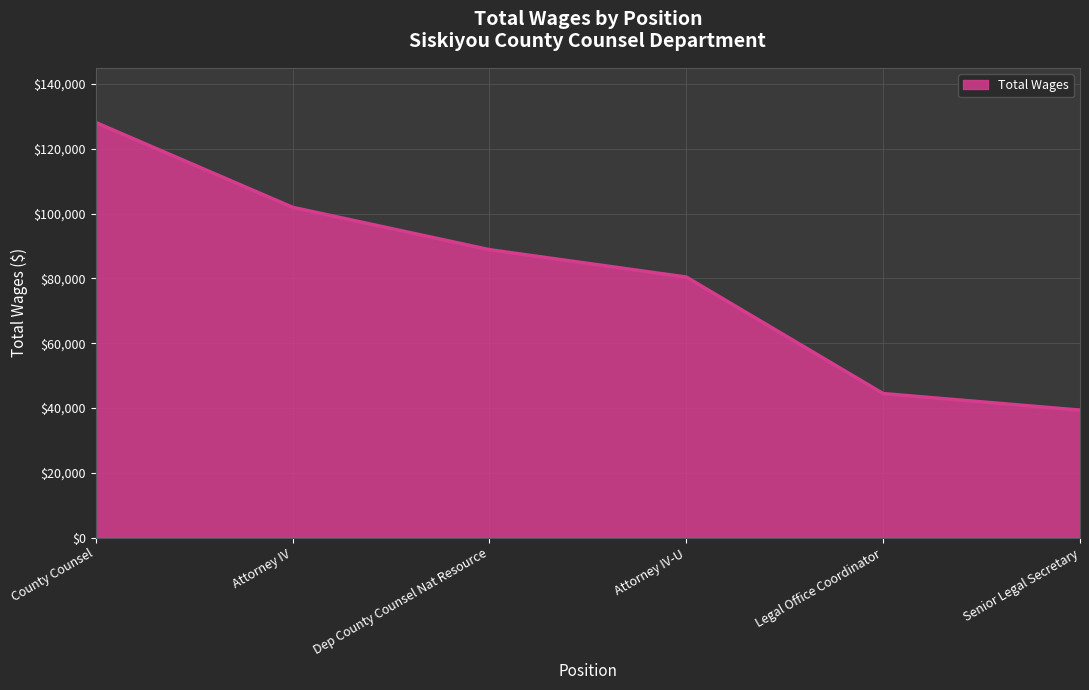

Reading left to right, transcribe all the data shown in this chart.

128137	101962	88888	80437	44486	39372